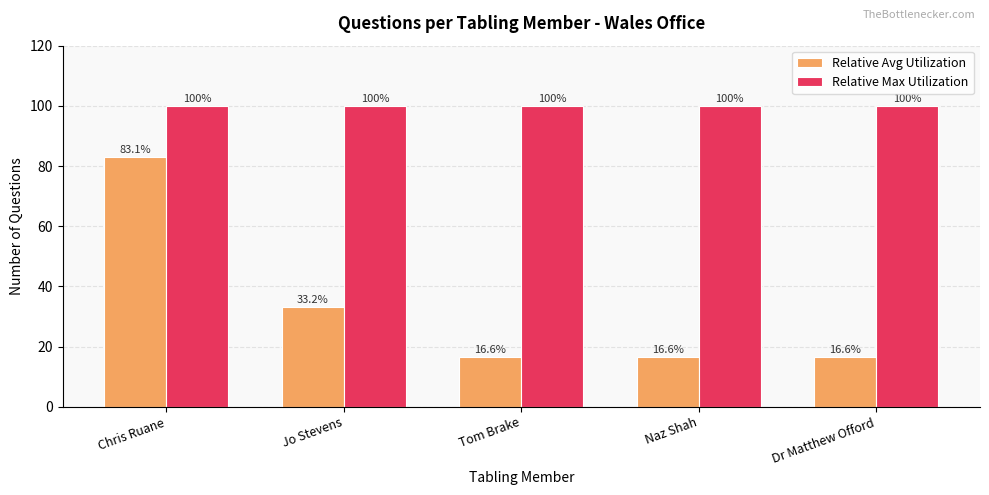

How many categories are shown in the chart?

5